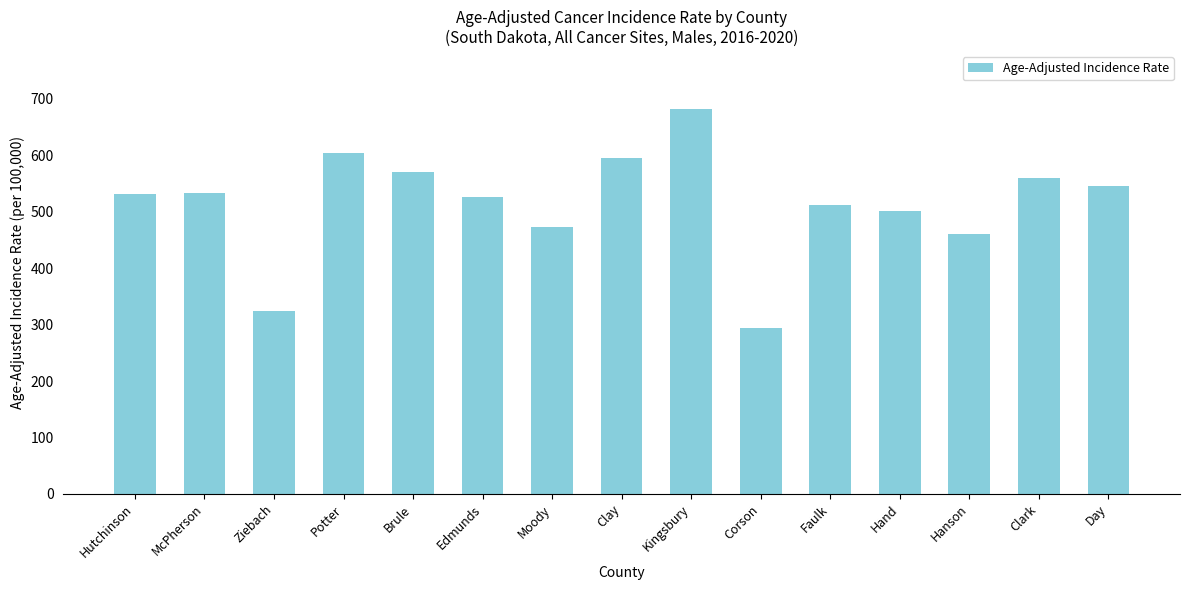

What is the sum of all values?

7711.9